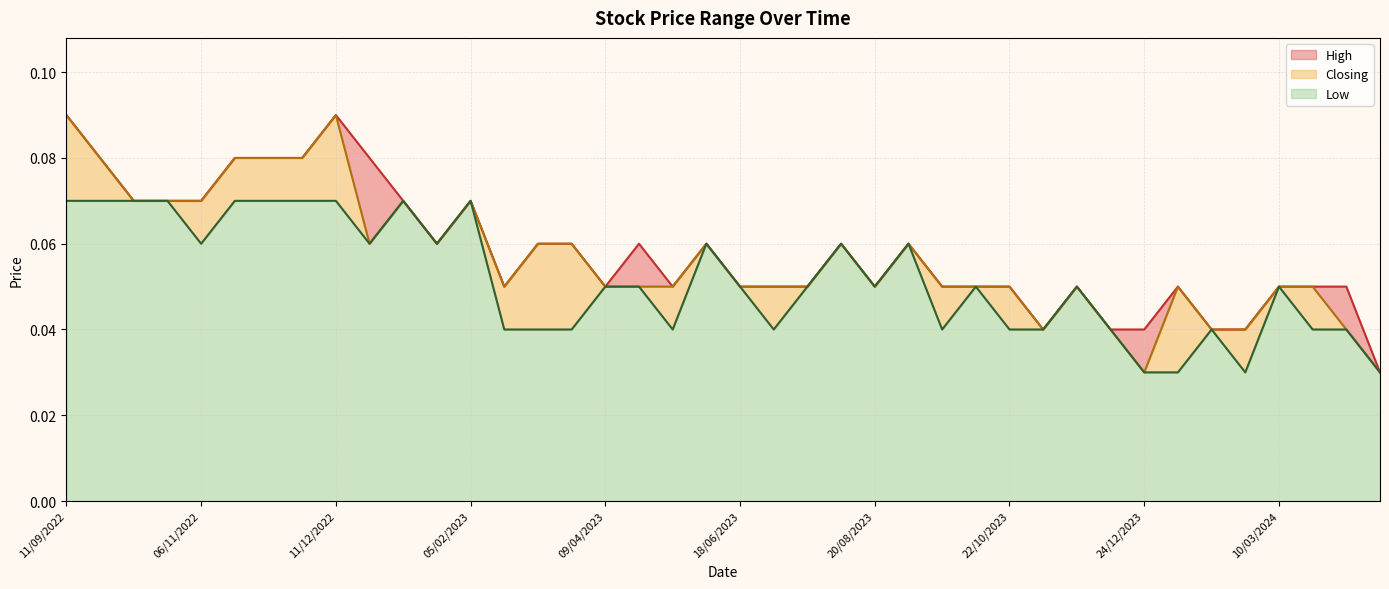

How many series are shown in this chart?

3